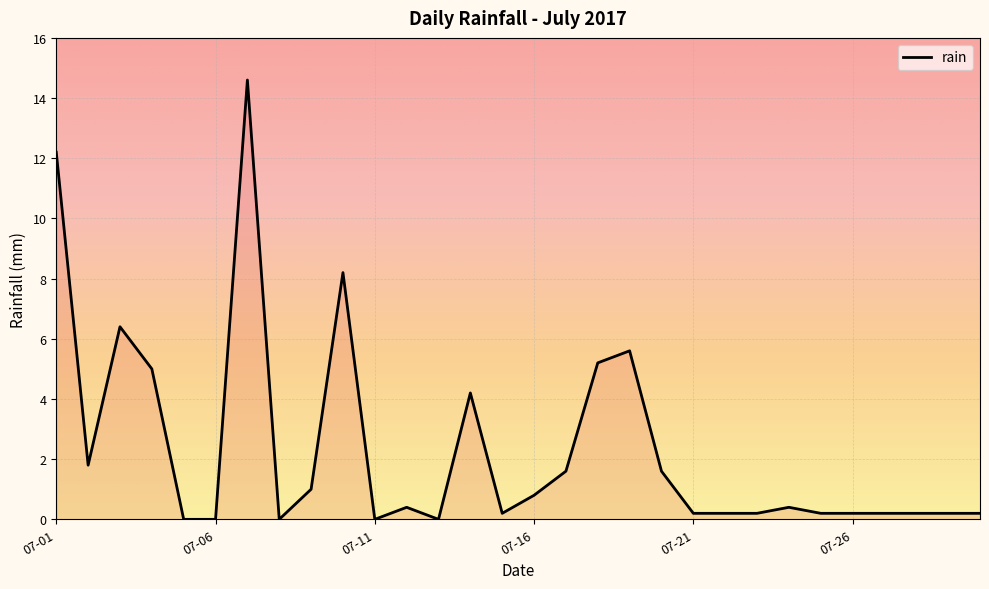

What is the difference between the maximum and minimum values?

14.6